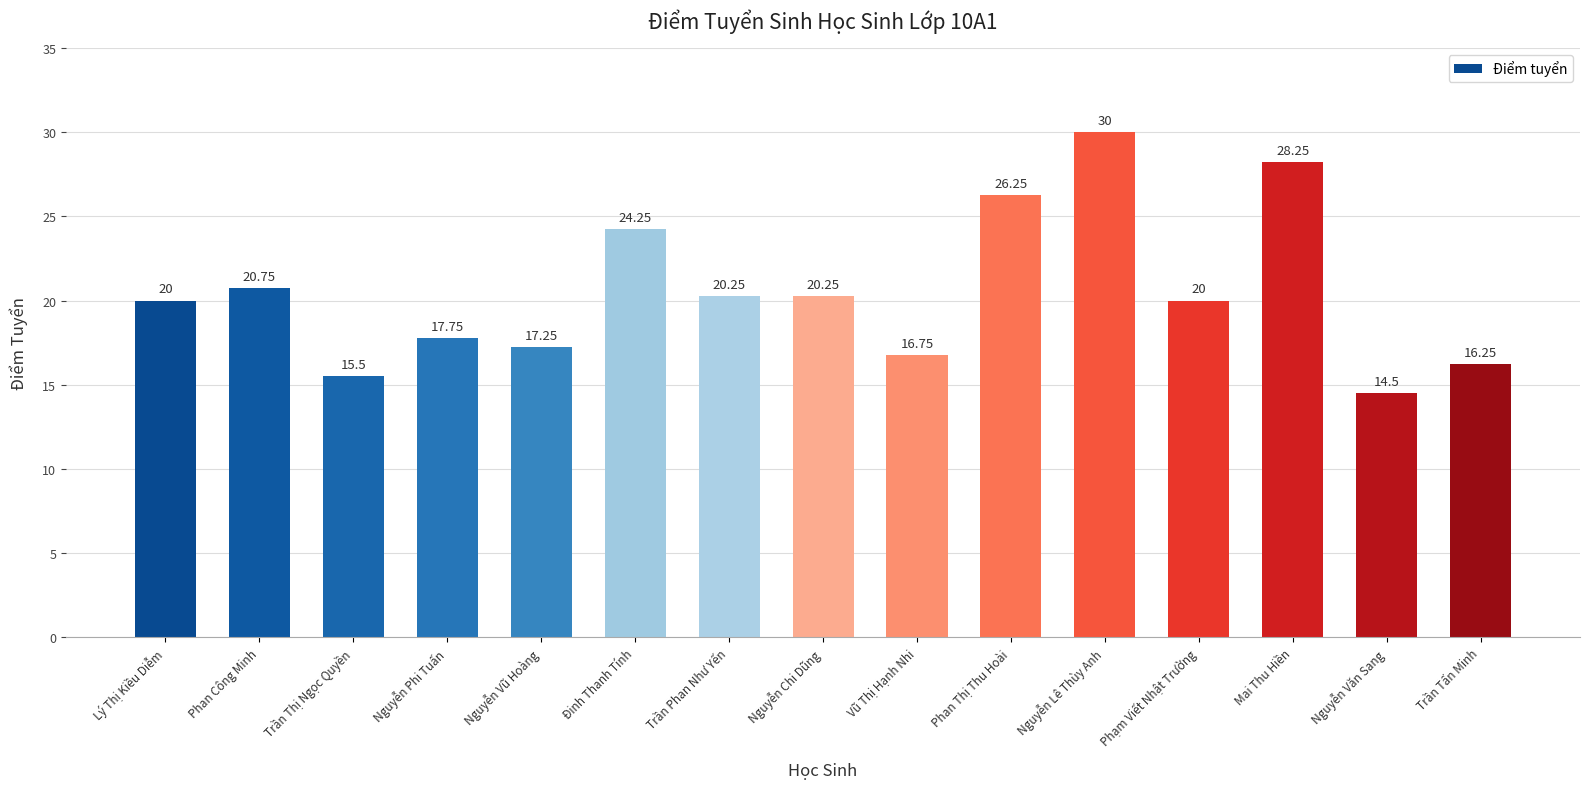

What is the change in value from Nguyễn Chi Dũng to Trần Tấn Minh?

-4.0